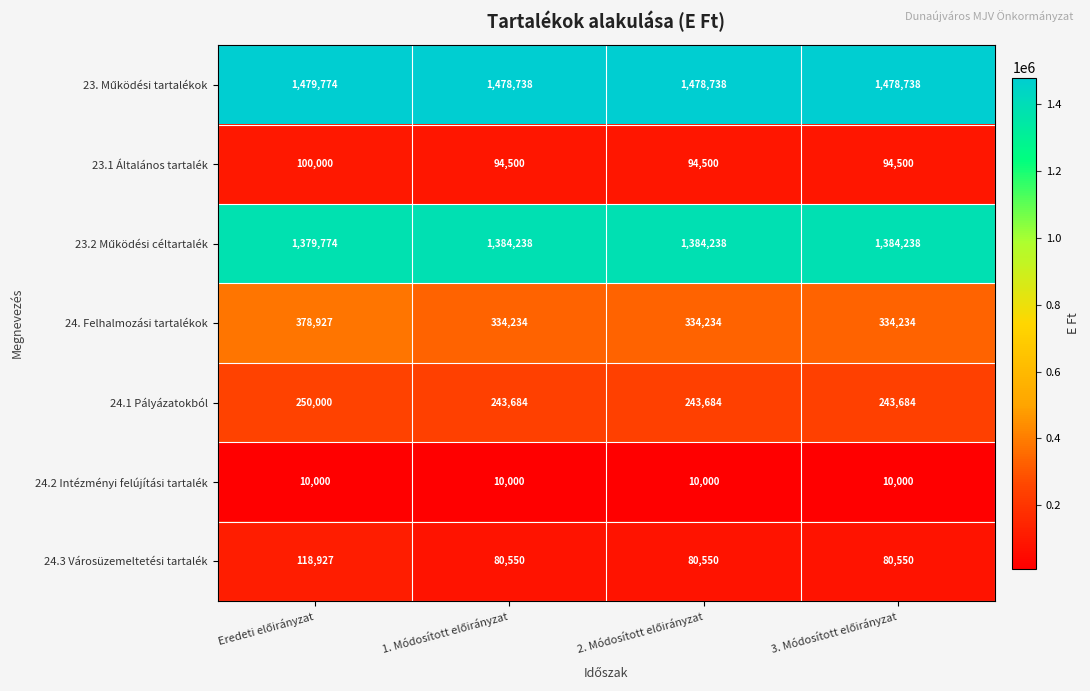

What is the difference between the maximum and minimum values in the 23.1 Általános tartalék series?

5500